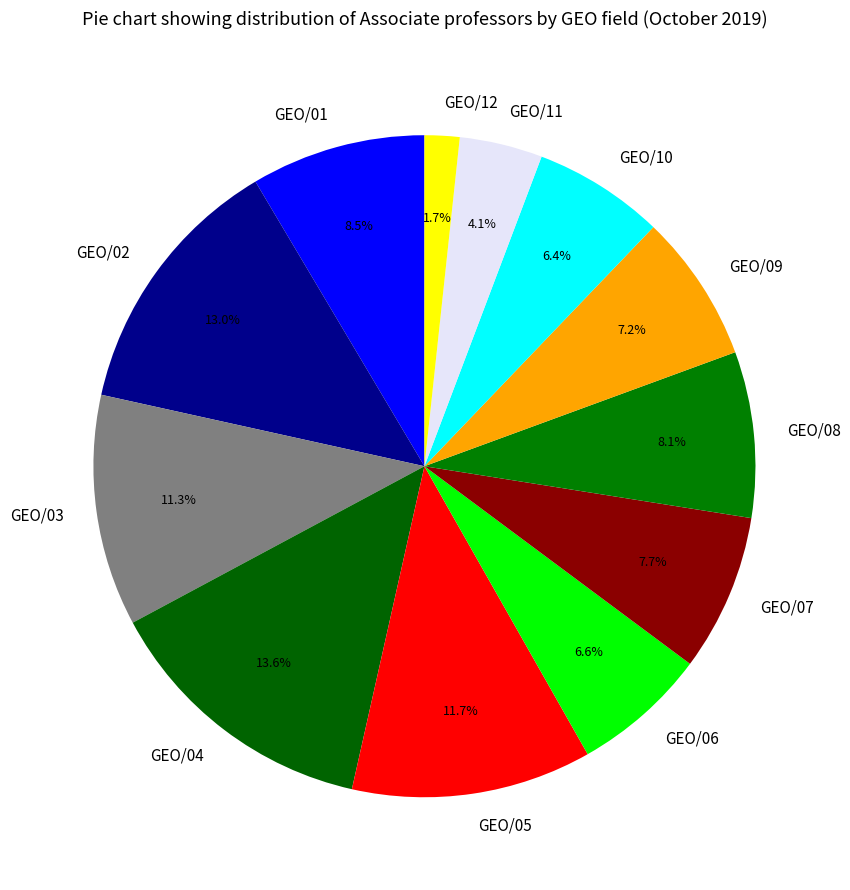

To the nearest percent, what is the combined percentage of GEO/07 and GEO/03?

19%